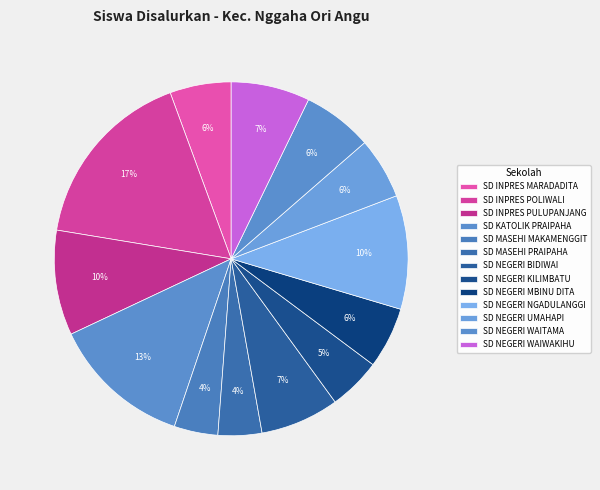

How many segments does this pie chart have?

13